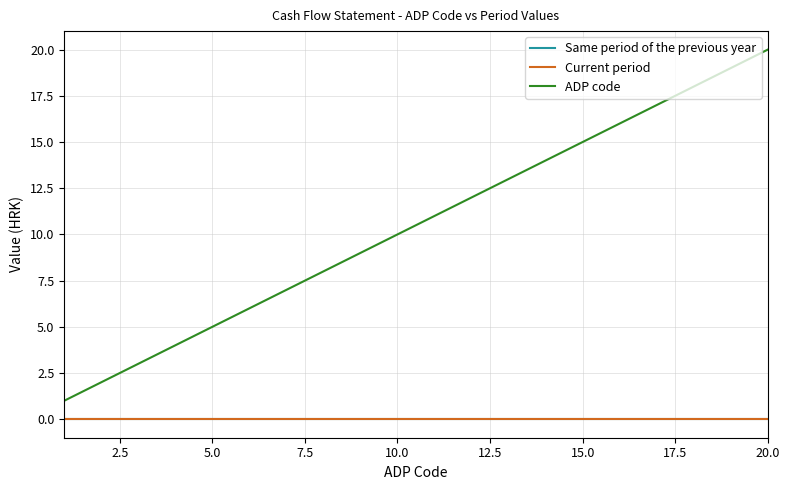

List the series in order of their peak value, highest first.

ADP code, Same period of the previous year, Current period